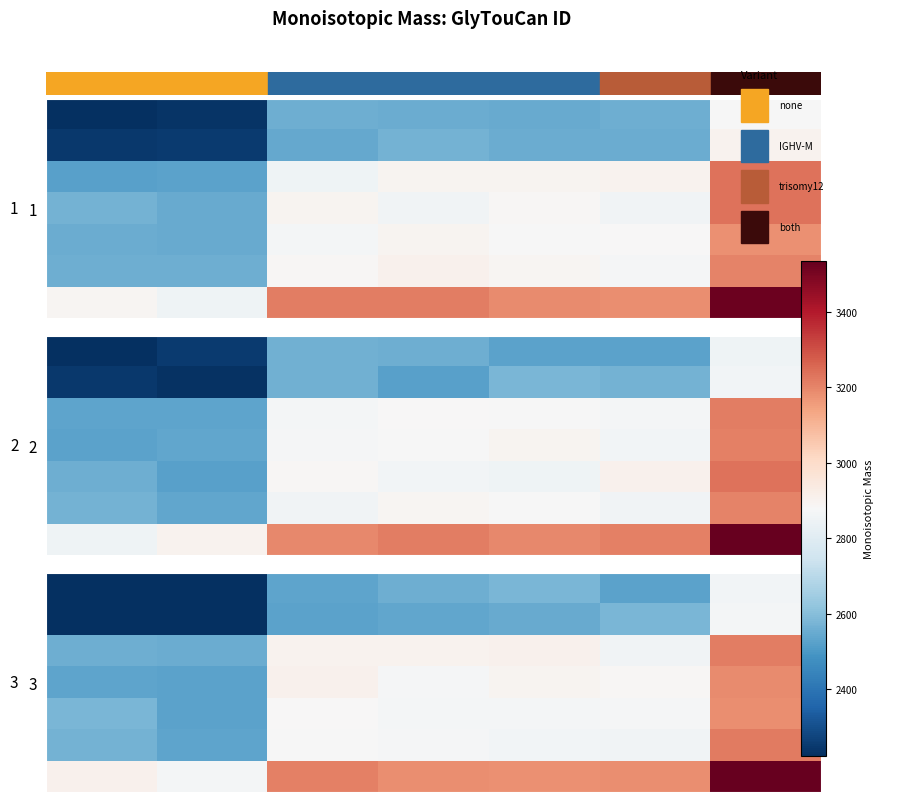

What is the highest value of the row_5 series?

3218.3